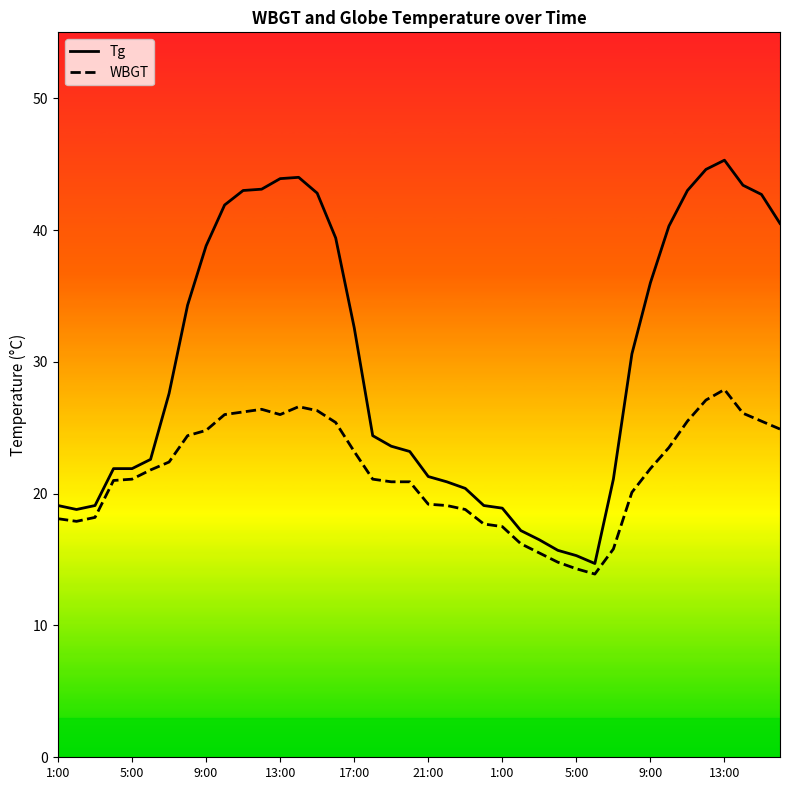

Which series has the largest total across all categories?

Tg